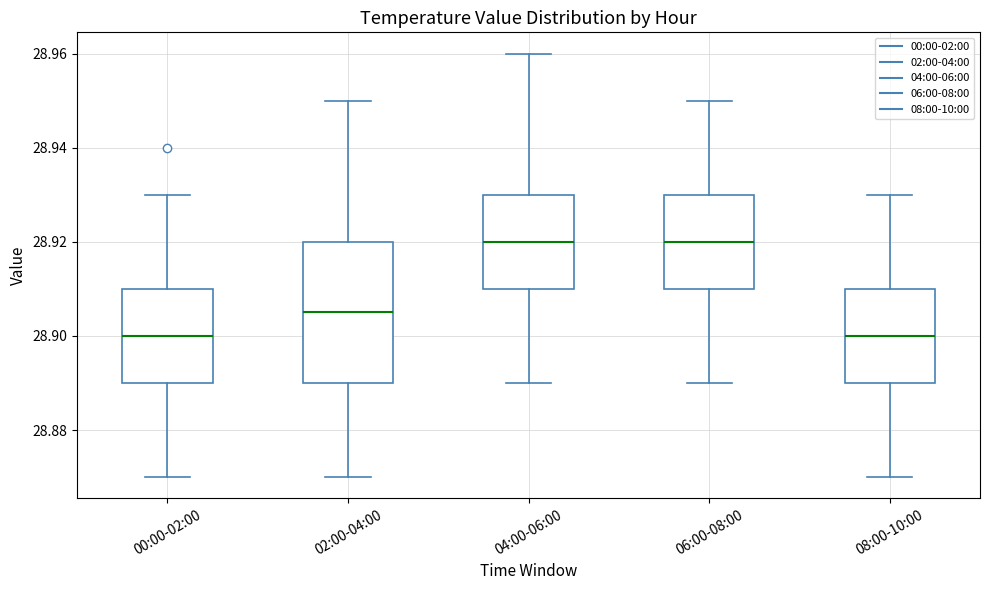

Reading left to right, transcribe this box plot: for each box, give where its median line is, the range the box spans, and where its two whiskers end, as read against the y-axis. The values are not printed on the chart, so give them approximately, as read against the axis.

00:00-02:00: median 28.900, box 28.890 to 28.910, whiskers 28.870 to 28.930
02:00-04:00: median 28.906, box 28.890 to 28.920, whiskers 28.870 to 28.950
04:00-06:00: median 28.920, box 28.910 to 28.930, whiskers 28.890 to 28.960
06:00-08:00: median 28.920, box 28.910 to 28.930, whiskers 28.890 to 28.950
08:00-10:00: median 28.900, box 28.890 to 28.910, whiskers 28.870 to 28.930